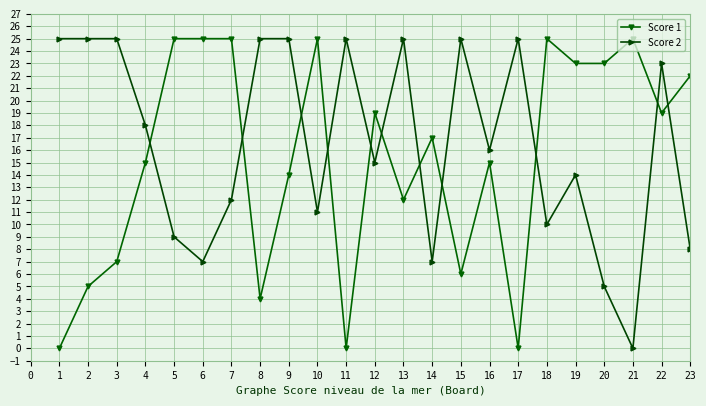

At which label is Score 1 closest to 12?

13